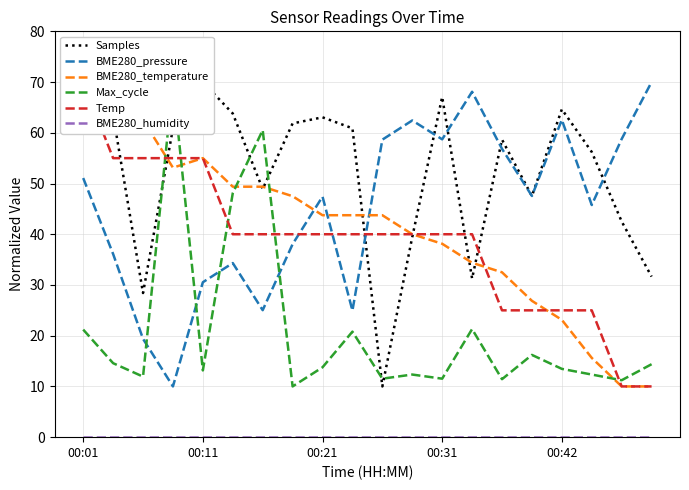

True or false: BME280_humidity and Max_cycle cross at least once.

False